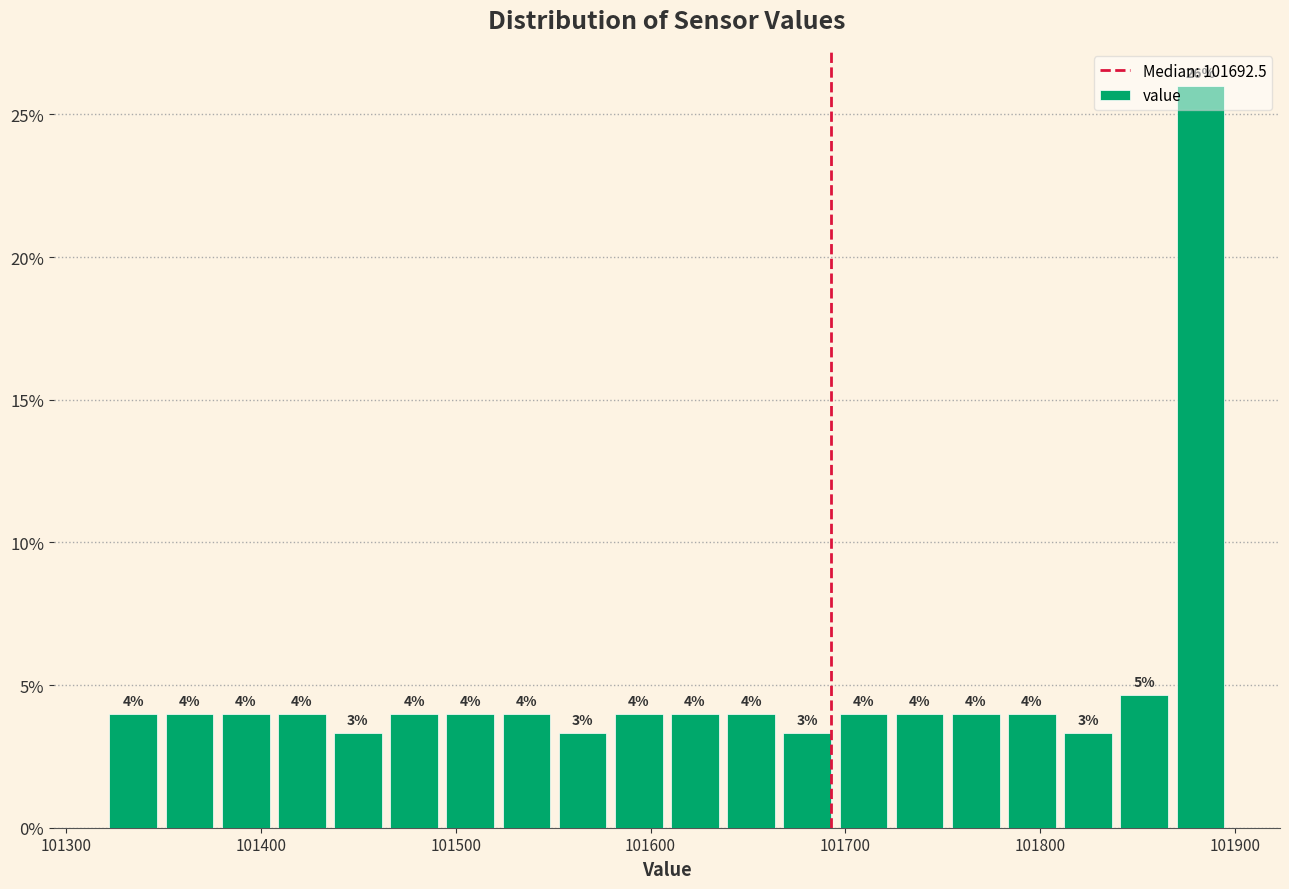

Around what value on the x-axis is the tallest bar? Give the approximate position of its centre, as read against the axis.

101880